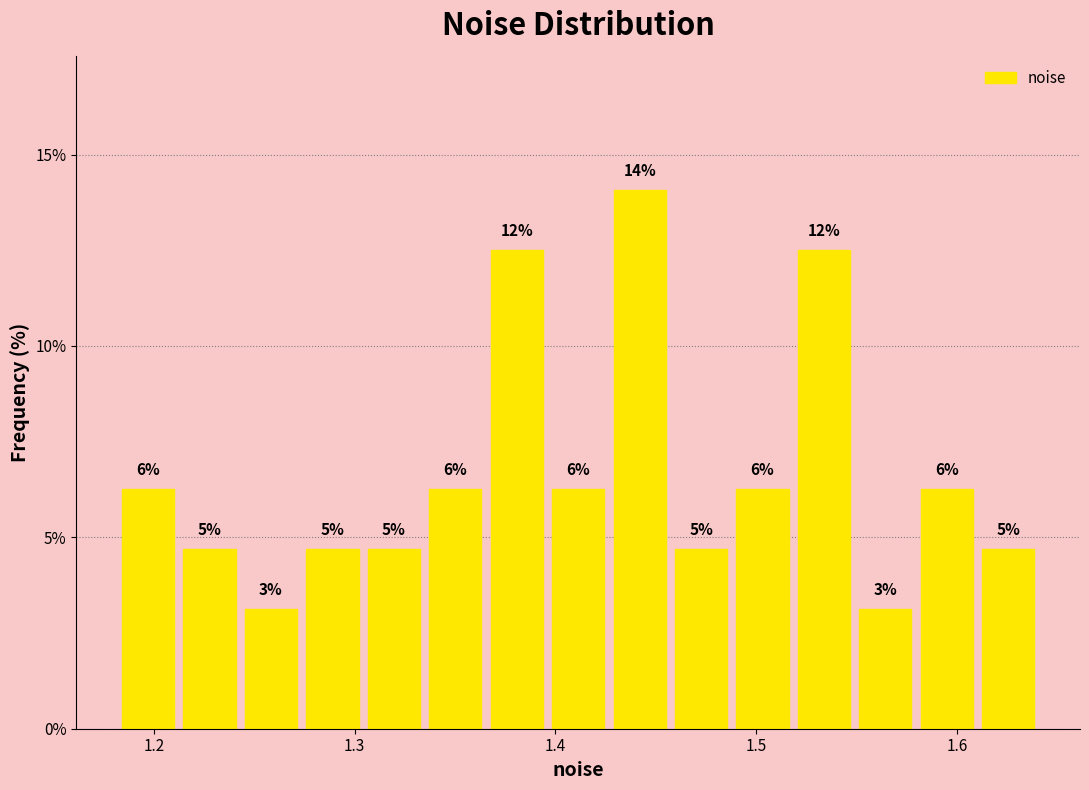

Read against the x-axis, roughly where is the centre of the tallest bar?

1.44